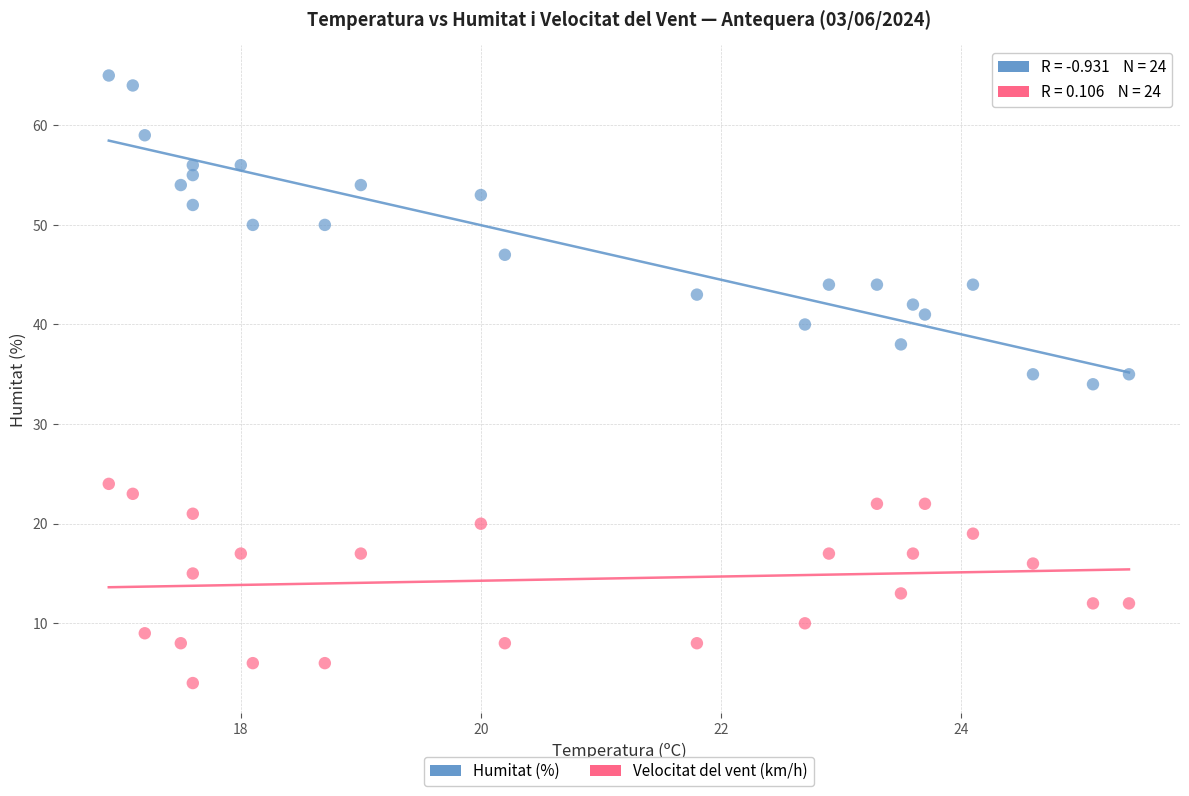

Which series has the widest spread of Y values?

Humitat (%)